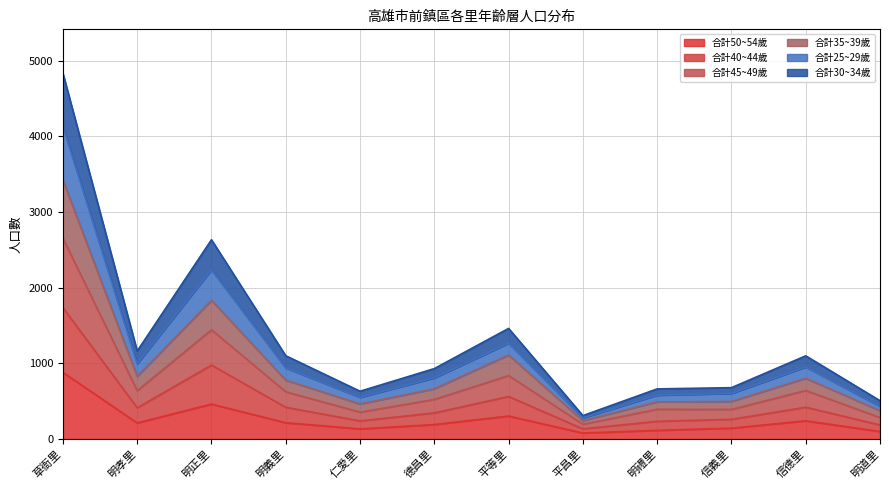

Does the chart display data point markers on the line(s)?

No